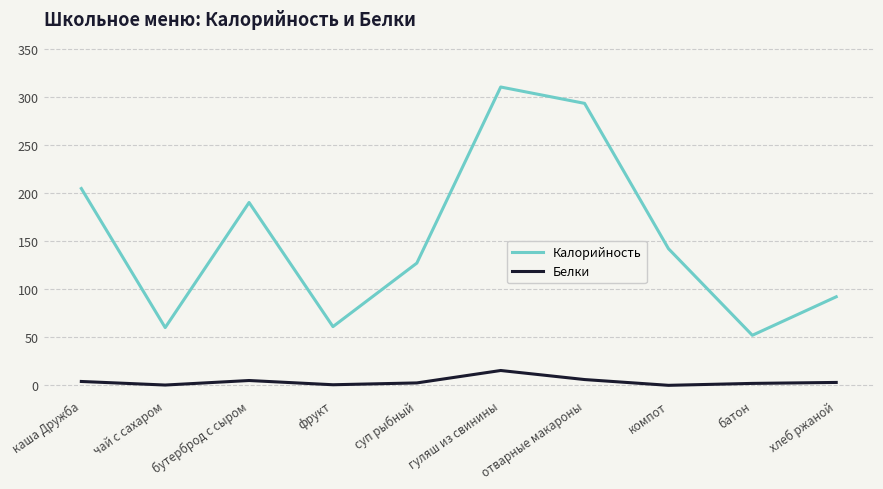

What is the difference between the maximum and minimum values in the Белки series?

15.4